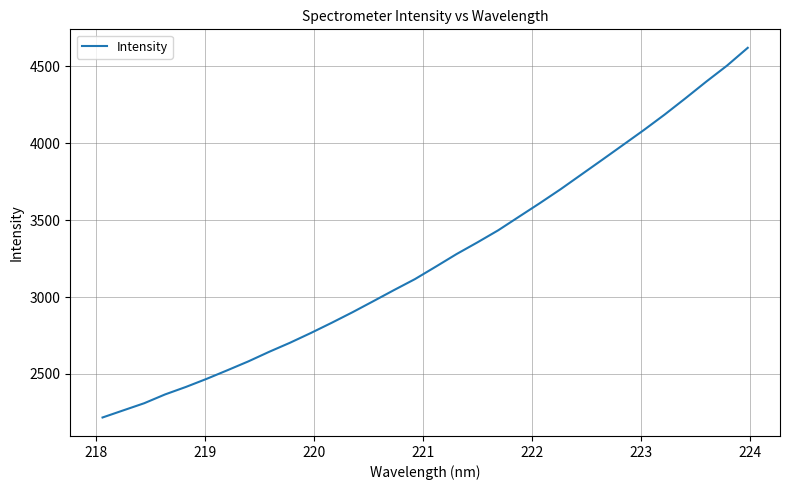

What is the greatest value displayed?

4621.5